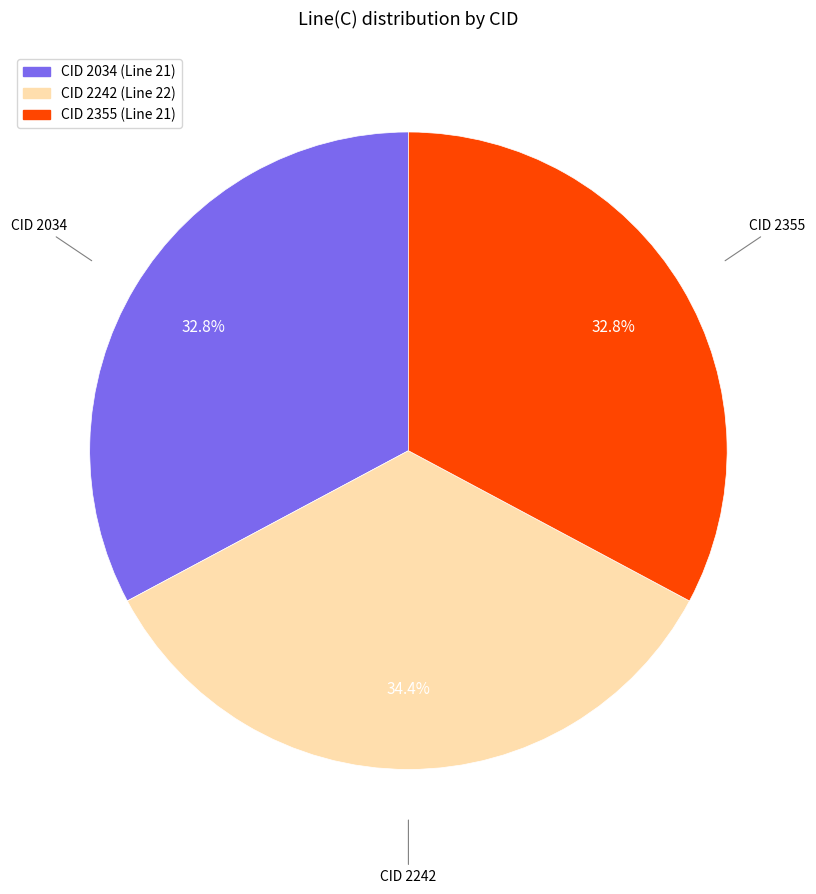

Does any single category account for the majority?

No